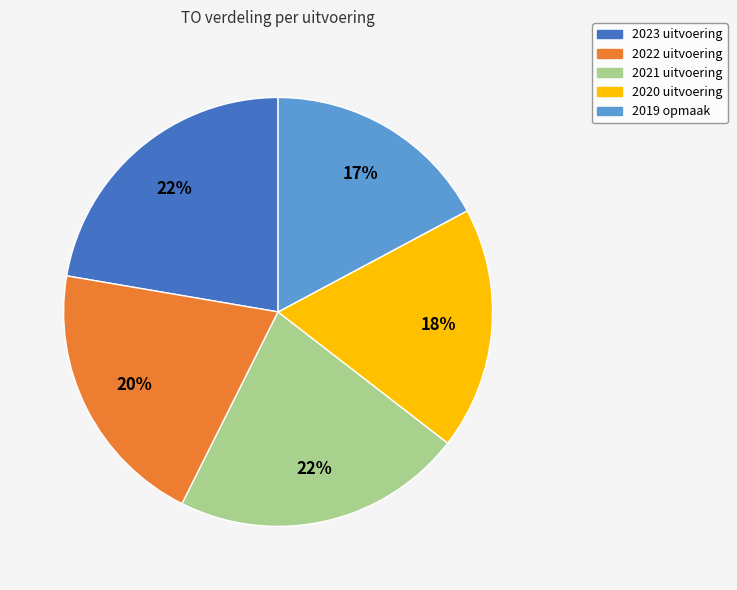

To the nearest percent, what portion does 2019 opmaak represent?

17%